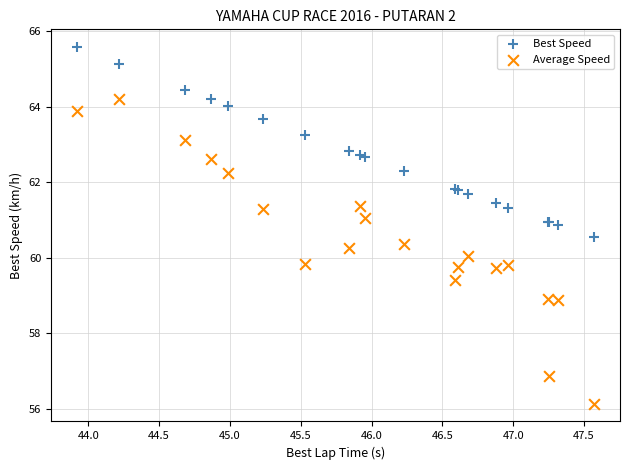

Which series contains the lowest Y value?

Average Speed